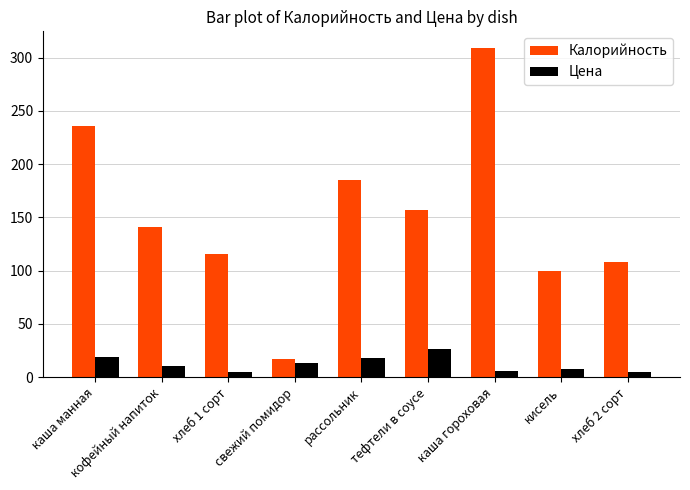

Read the Калорийность value at рассольник.

185.0